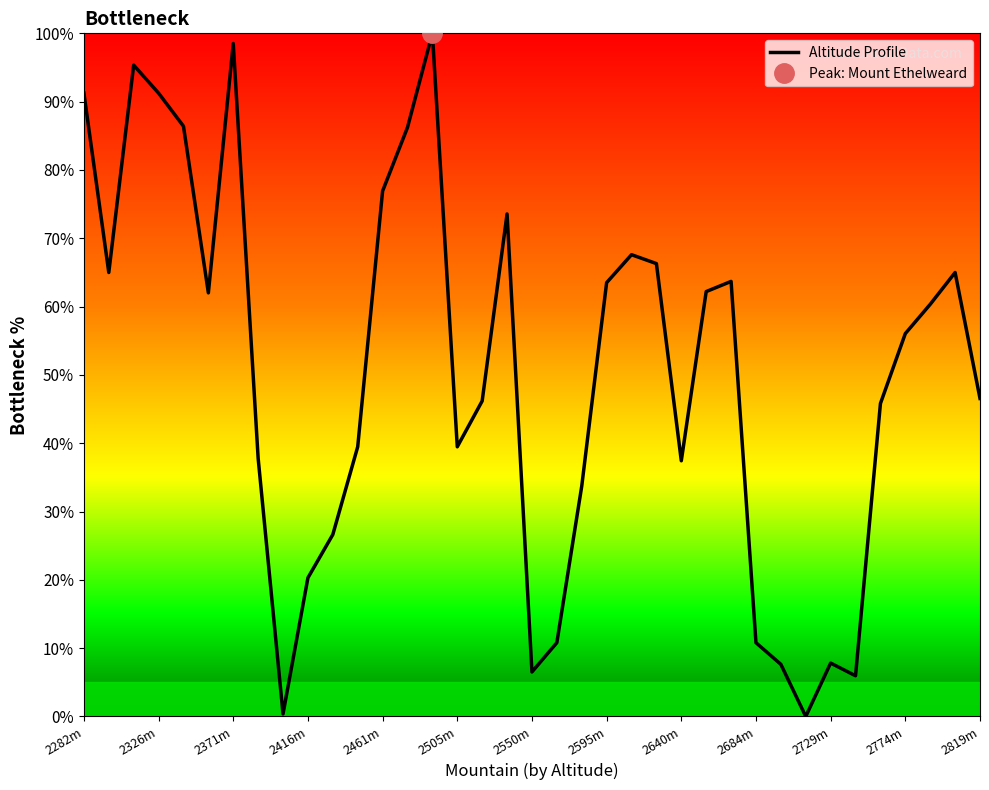

What is the value of the 14th point from the left?

86.2